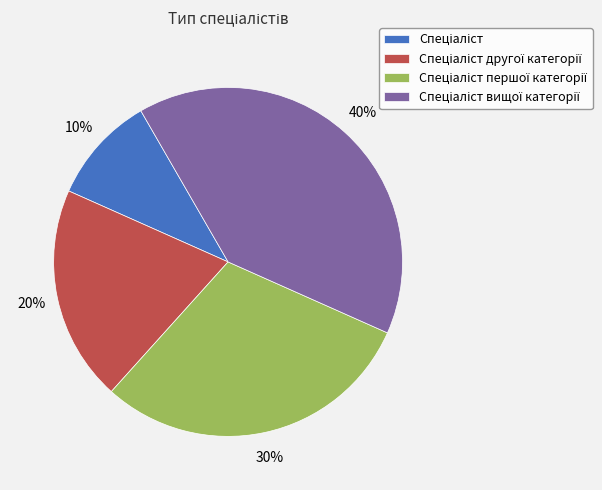

Is there any slice that represents more than half of the pie?

No